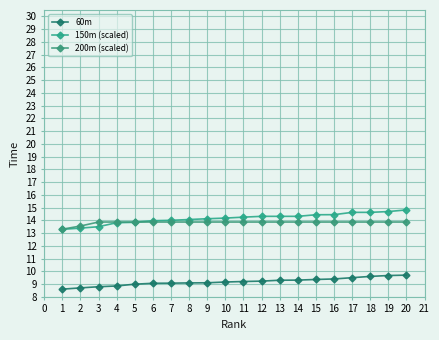

What is the difference between the maximum and second lowest values in the 150m (scaled) series?

1.4